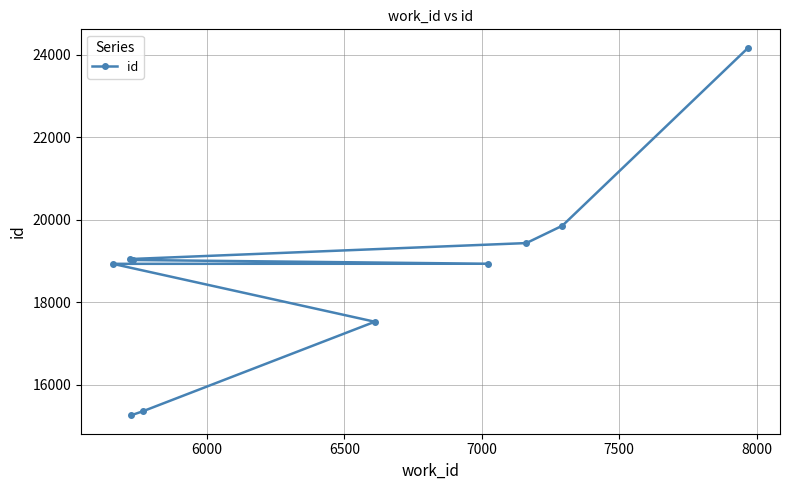

True or false: there are more than 0 points higher than both neighbors.

False